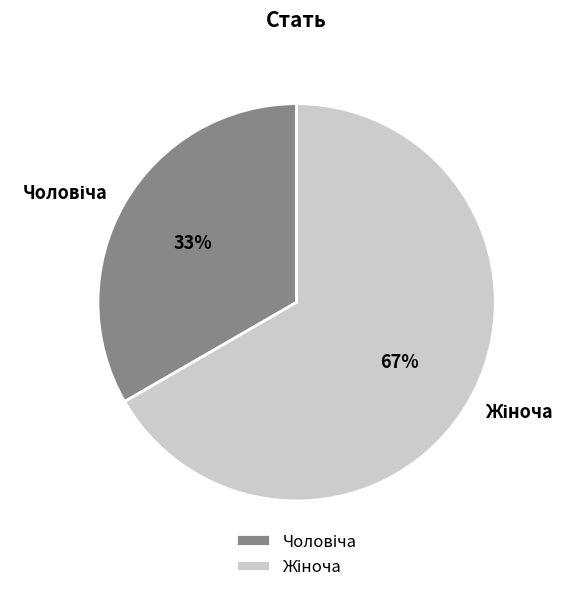

Is there a majority slice in this chart?

Yes